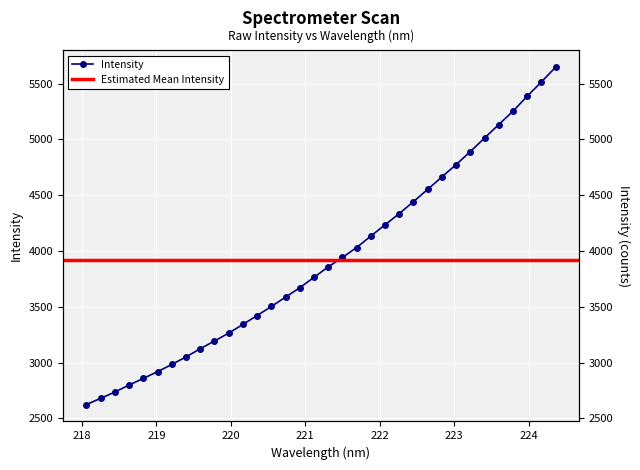

Reading left to right, extract all data points from this chart.

2624.4	2680.2	2736.8	2799.7	2858.7	2919.3	2983.7	3051.5	3124.7	3193.6	3264.8	3342.5	3422.2	3503.3	3587.3	3671.2	3764.3	3858.1	3942.4	4031.5	4134.4	4234.9	4335.9	4442.8	4552.6	4664.3	4774.4	4890.8	5012.6	5133.0	5252.0	5386.6	5514.4	5646.7